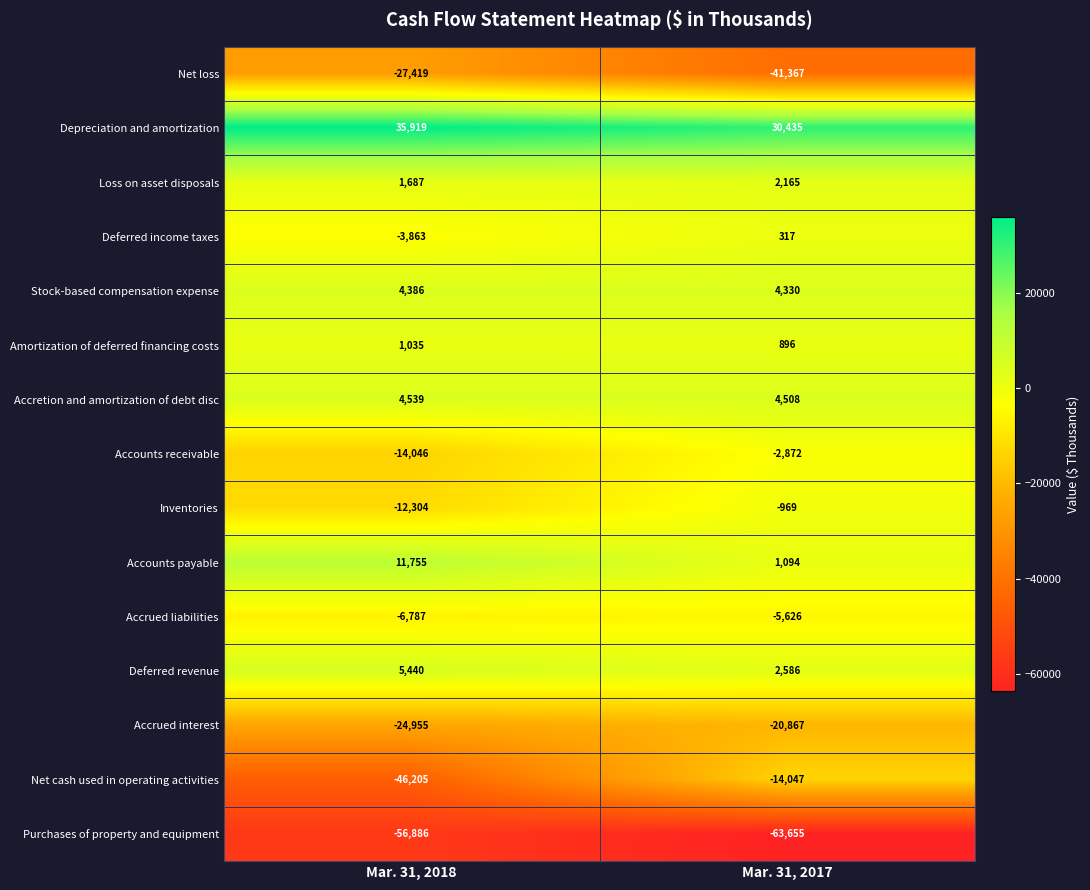

At how many categories does at least one series exceed 21241?

2